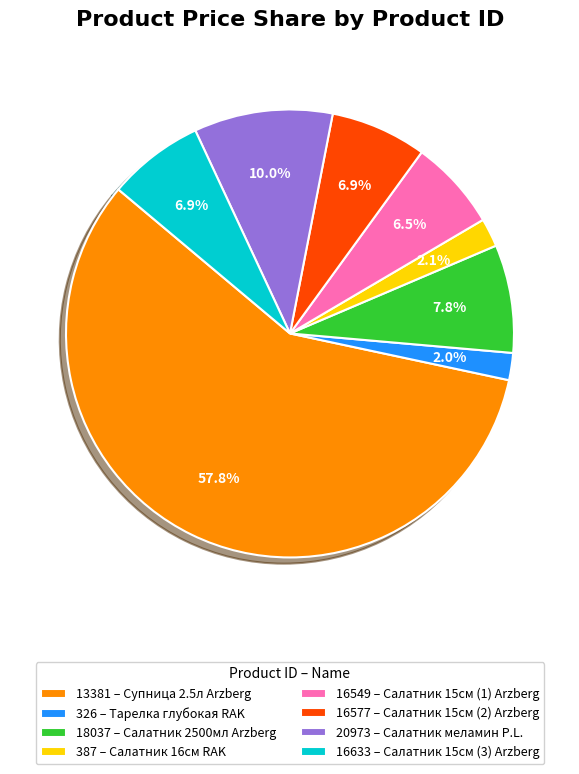

How many slices are in this pie chart?

8